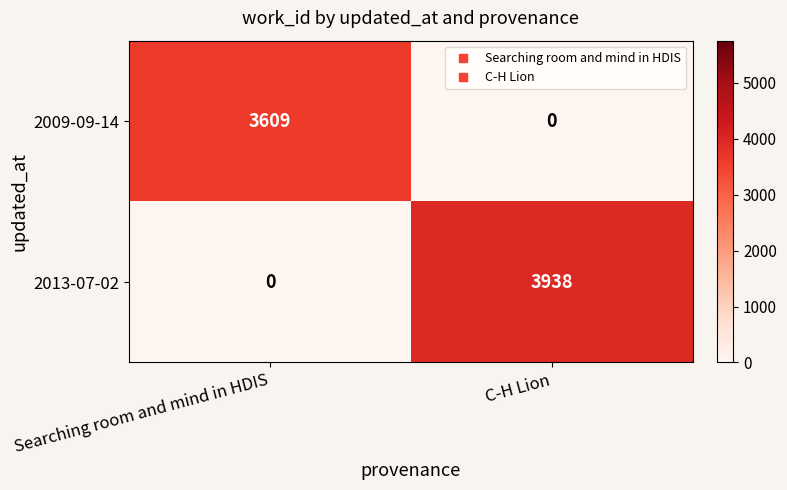

True or false: 2009-09-14 has a value of 3609 at Searching room and mind in HDIS.

True